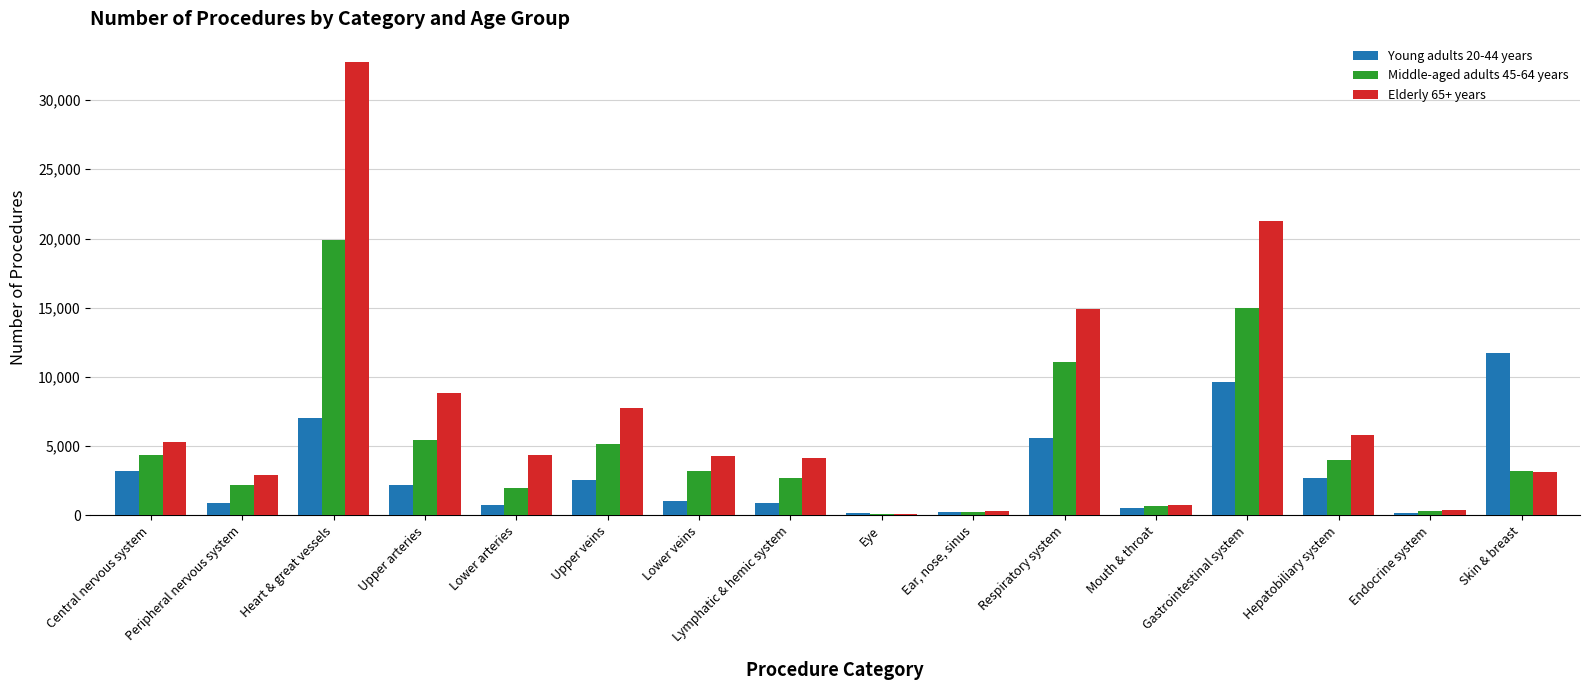

What is the maximum value shown in the chart?

32781